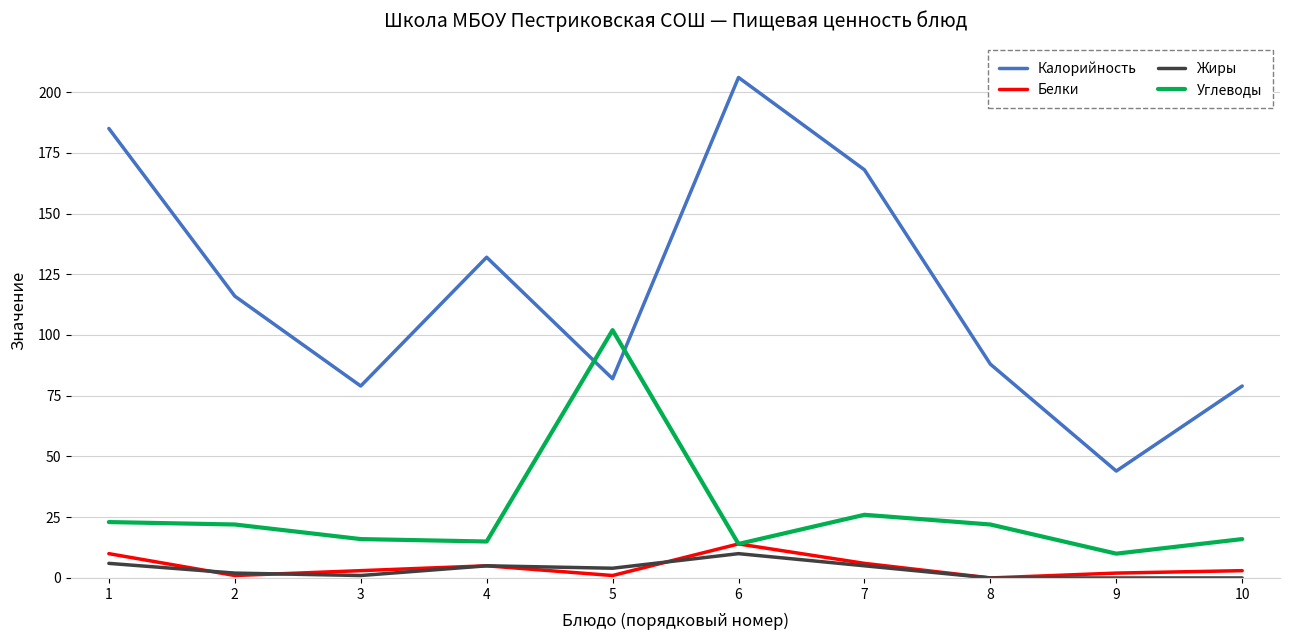

Which series changed the most between 7 and 10?

Калорийность